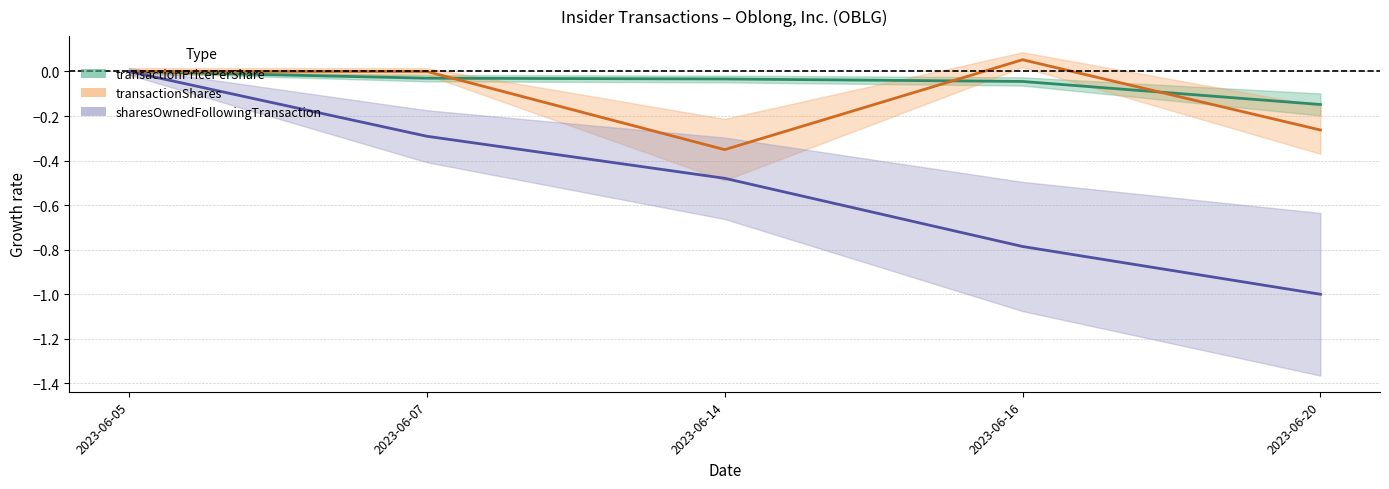

Reading left to right, transcribe all the data shown in this chart.

transactionPricePerShare: 2023-06-05=0.0	2023-06-07=-0.0	2023-06-14=-0.0	2023-06-16=-0.0	2023-06-20=-0.1
transactionShares: 2023-06-05=0.0	2023-06-07=0.0	2023-06-14=-0.4	2023-06-16=0.1	2023-06-20=-0.3
sharesOwnedFollowingTransaction: 2023-06-05=0.0	2023-06-07=-0.3	2023-06-14=-0.5	2023-06-16=-0.8	2023-06-20=-1.0